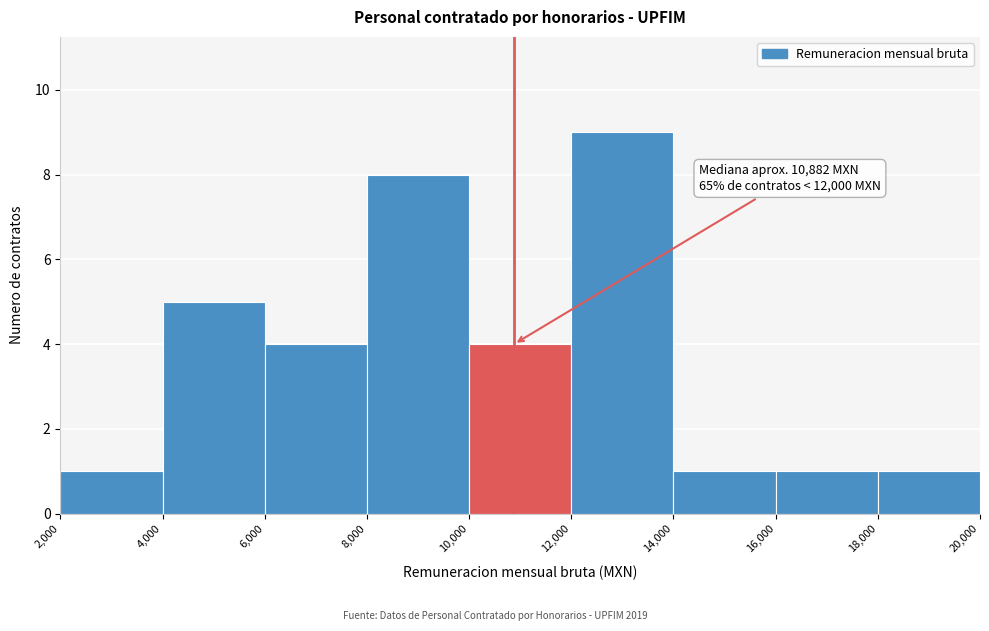

Which range on the x-axis has the tallest bar?

12,000 to 14,000